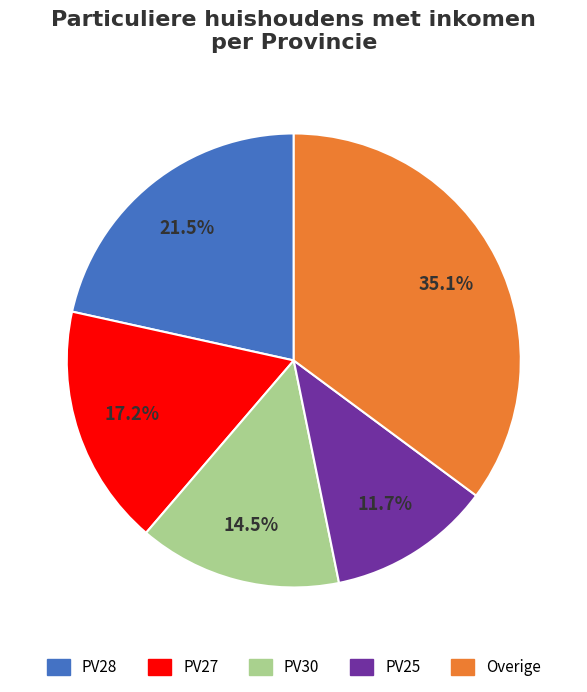

To the nearest percent, what percentage of the pie is PV27?

17%